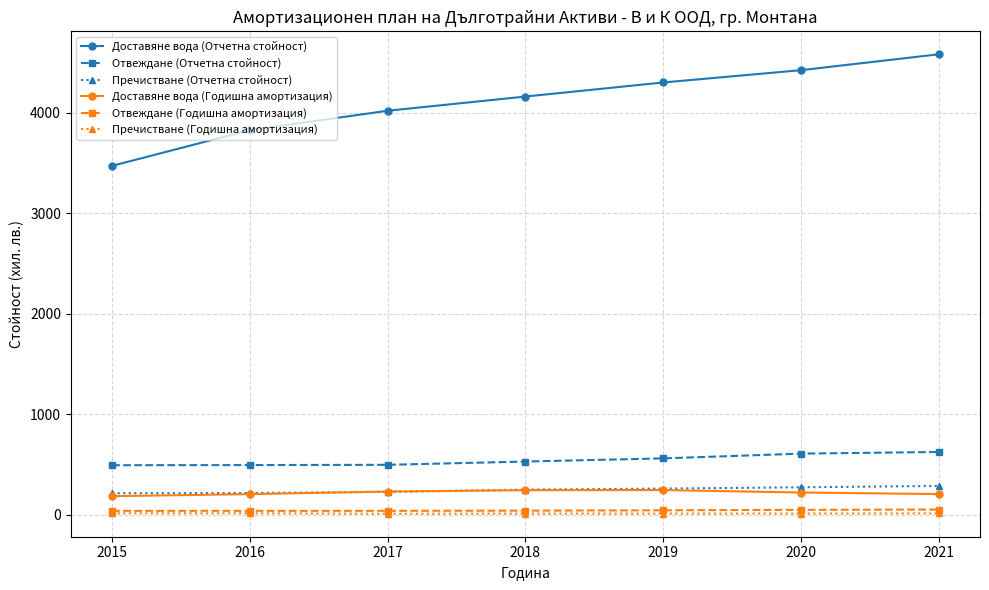

Rank the categories by Доставяне вода (Отчетна стойност) value from highest to lowest.

2021, 2020, 2019, 2018, 2017, 2016, 2015